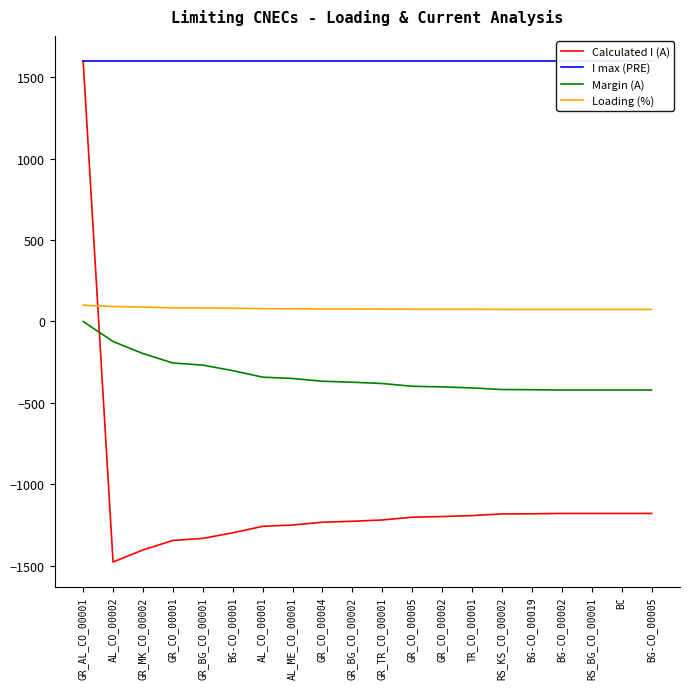

True or false: Loading (%) and Margin (A) intersect in this chart.

False